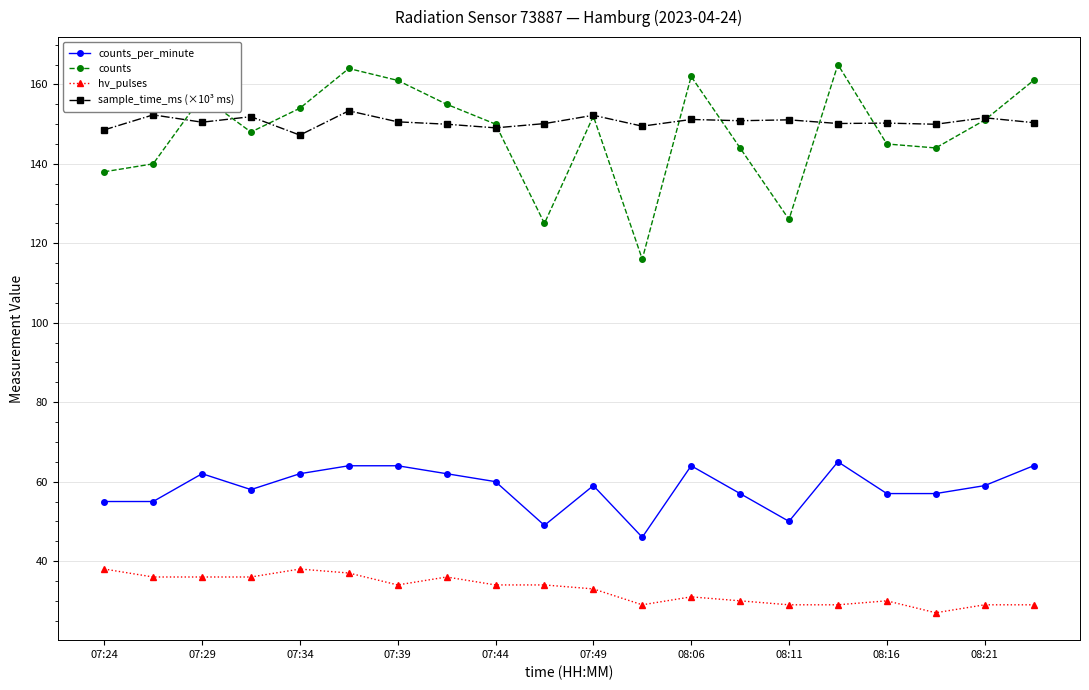

True or false: counts_per_minute has more than 1 points higher than both neighbors.

True